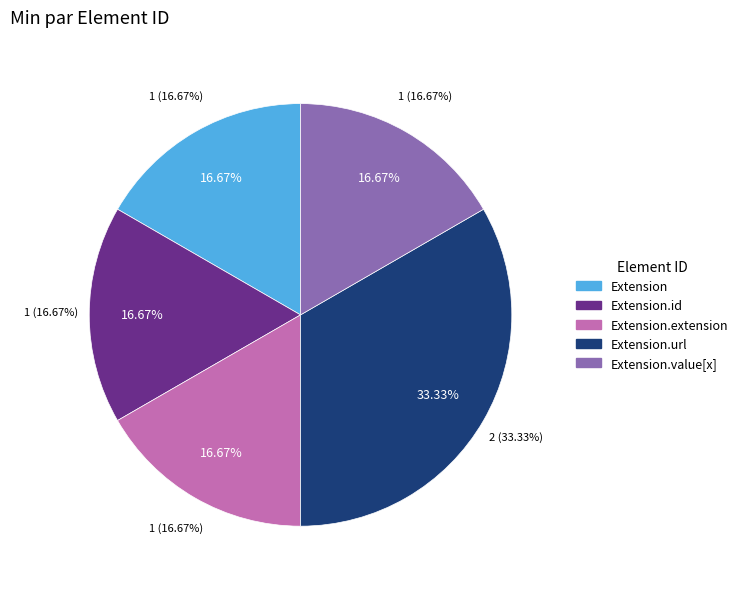

Which slice is the smallest?

Extension